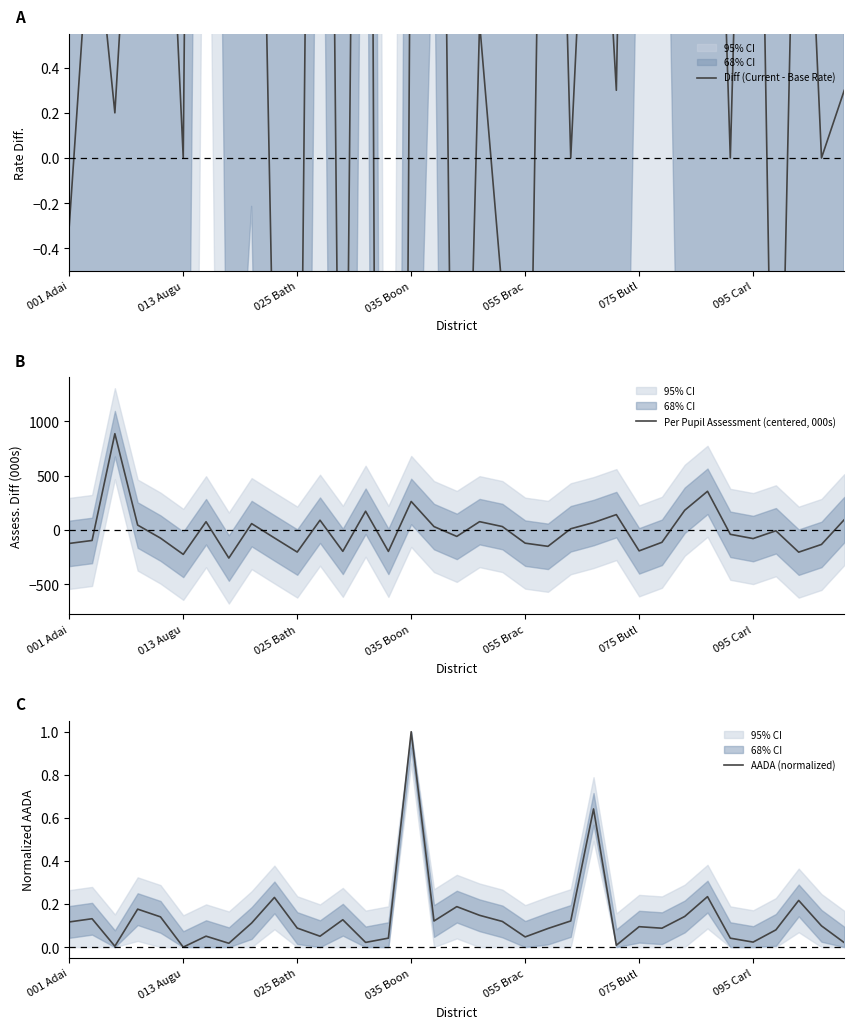

What is the maximum value for Per Pupil Assessment (centered, 000s)?

884.6